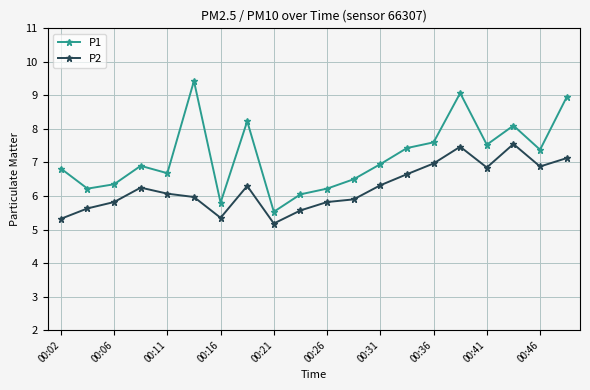

Rank the series by their maximum value, from highest to lowest.

P1, P2